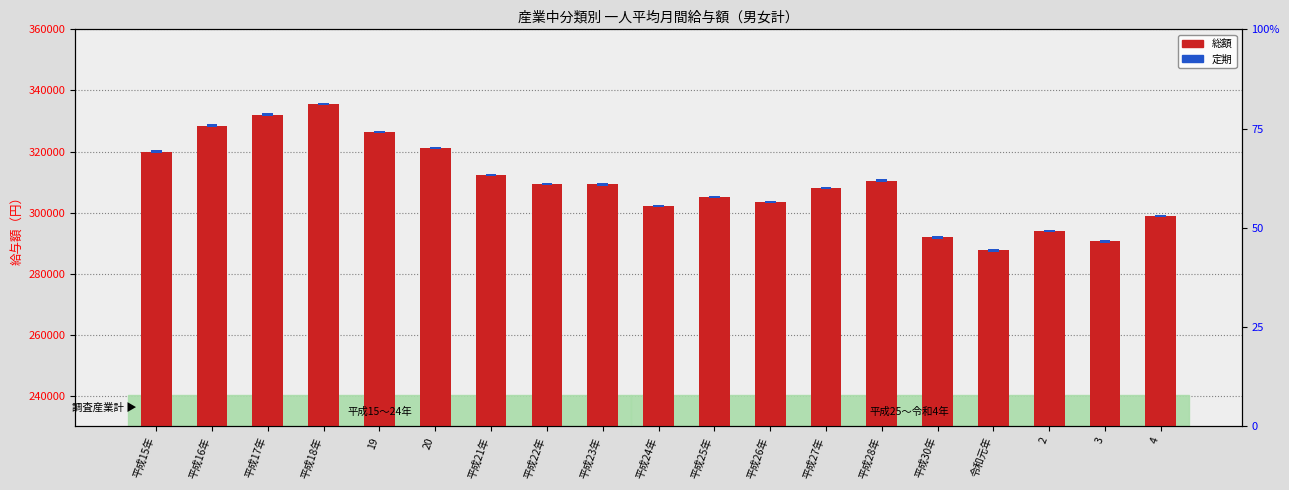

How many data points are less than 309222?

9